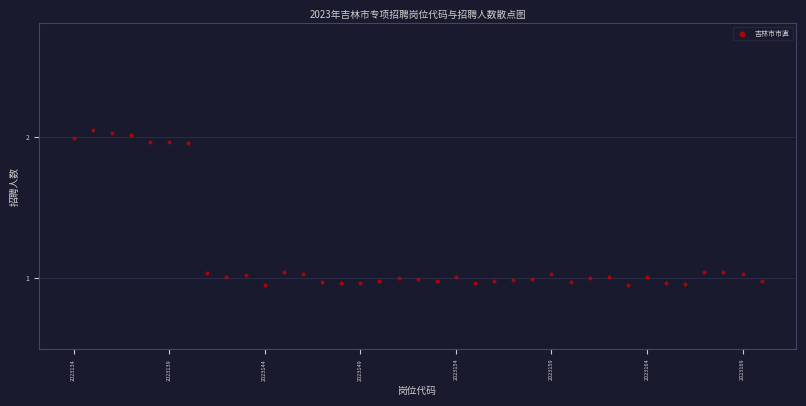

What is the range of Y values (max minus min)?

1.1